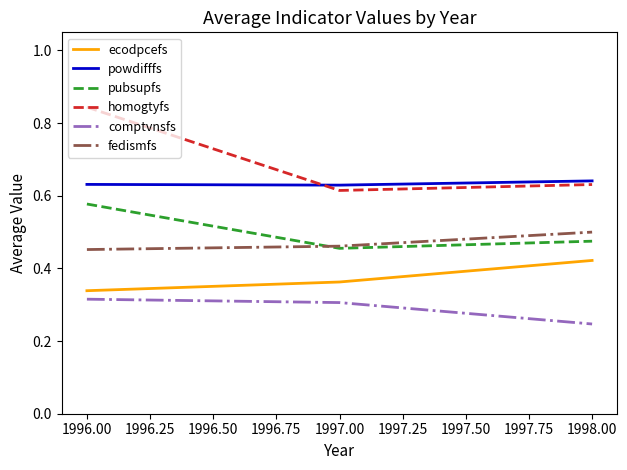

Which series changed the most between 1996.00 and 1998.00?

homogtyfs